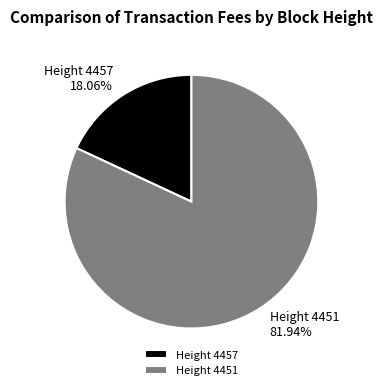

Rank the categories by value from lowest to highest.

Height 4457, Height 4451